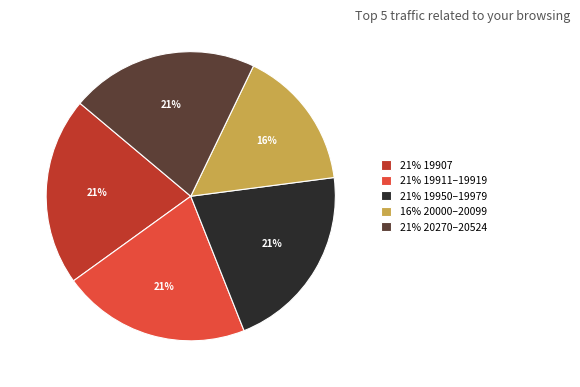

To the nearest percent, what is the average slice percentage?

20%